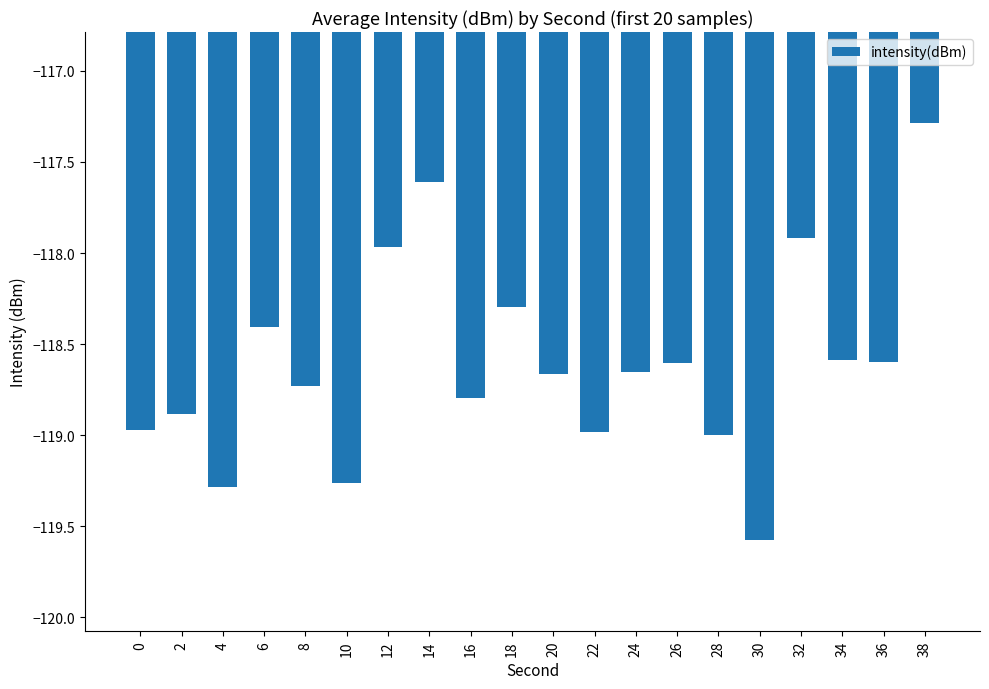

What is the change in value from 0 to 2?

+0.1